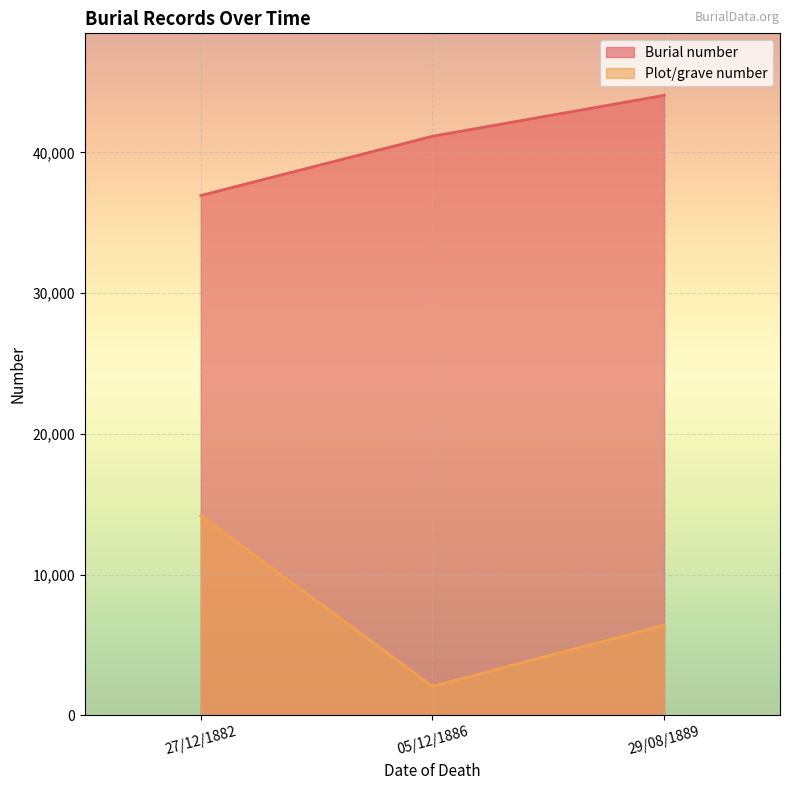

List the series in order of their overall mean, lowest first.

Plot/grave number, Burial number